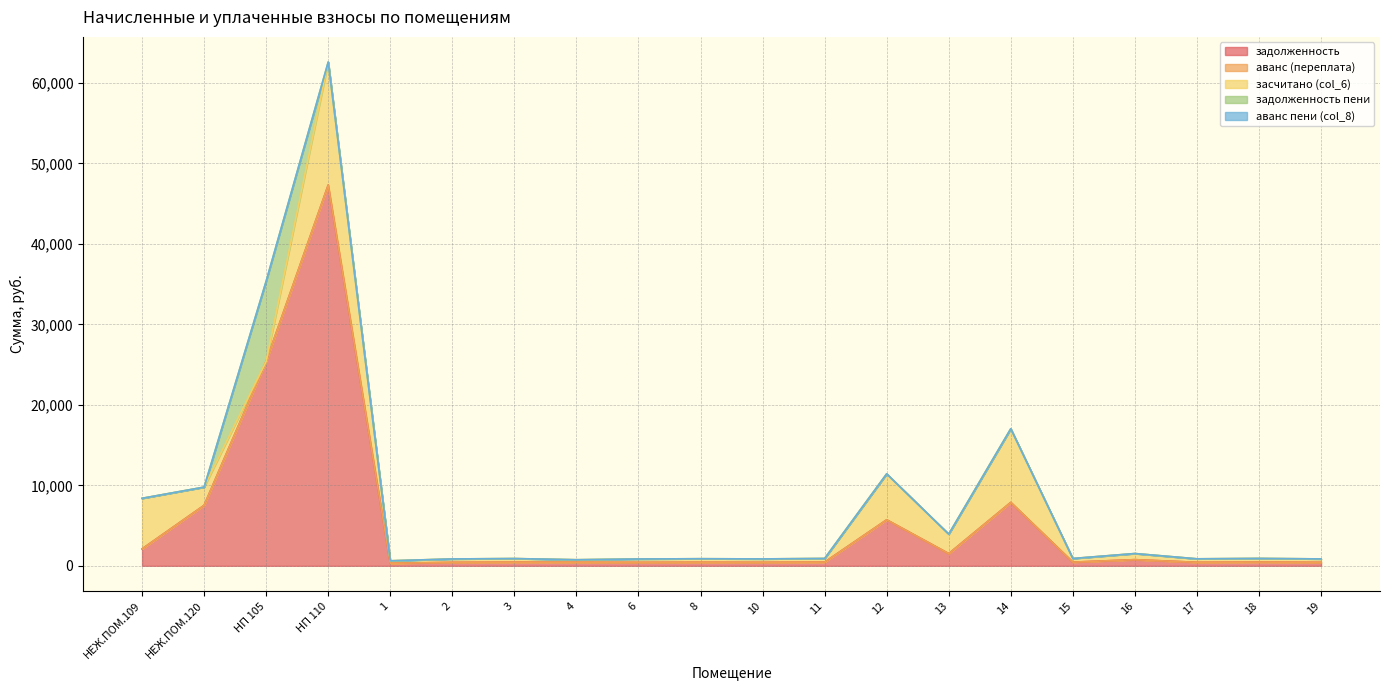

What is the label of the 5th point from the right?

15